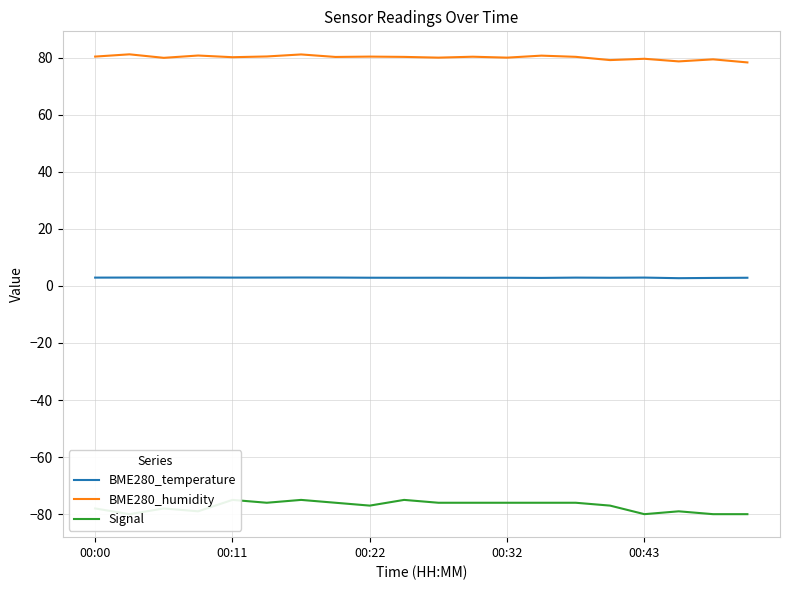

The value of BME280_temperature at 7 is 2.9. True or false?

True